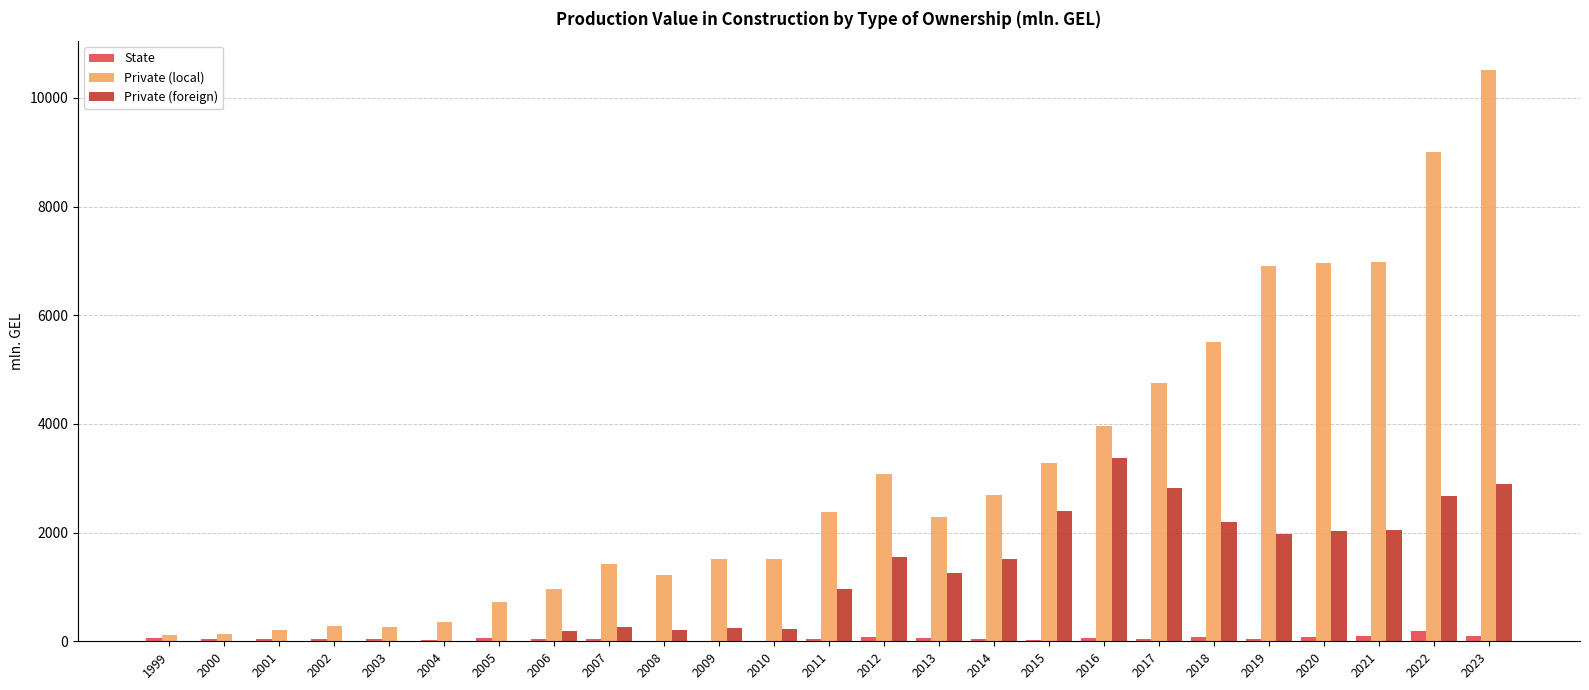

What are all the series names shown in the legend?

State, Private (local), Private (foreign)